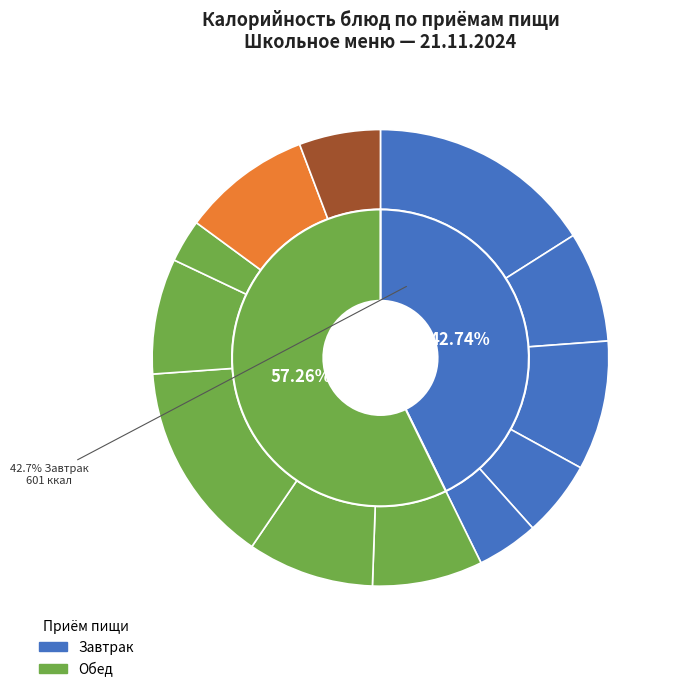

To the nearest percent, what portion does КАПУСТА ТУШЕНАЯ represent?

8%